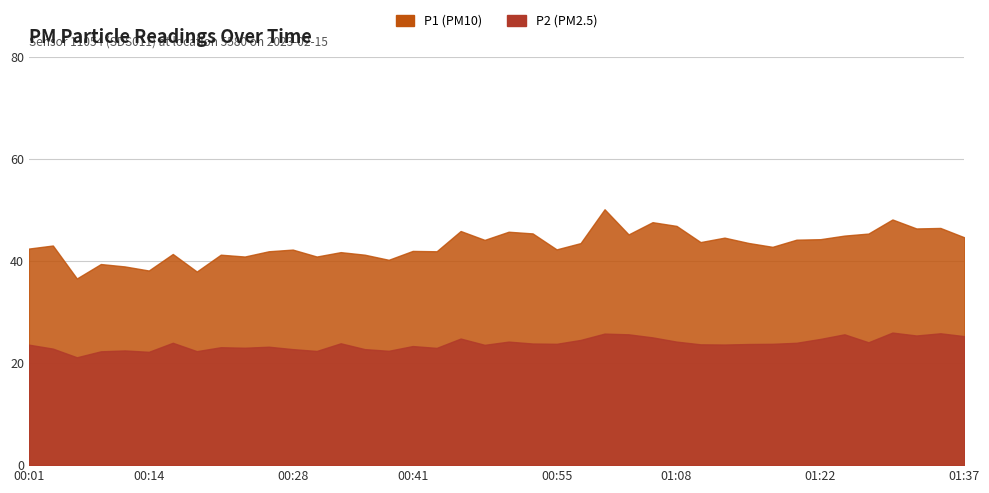

Which series has the largest range (max minus min)?

P1